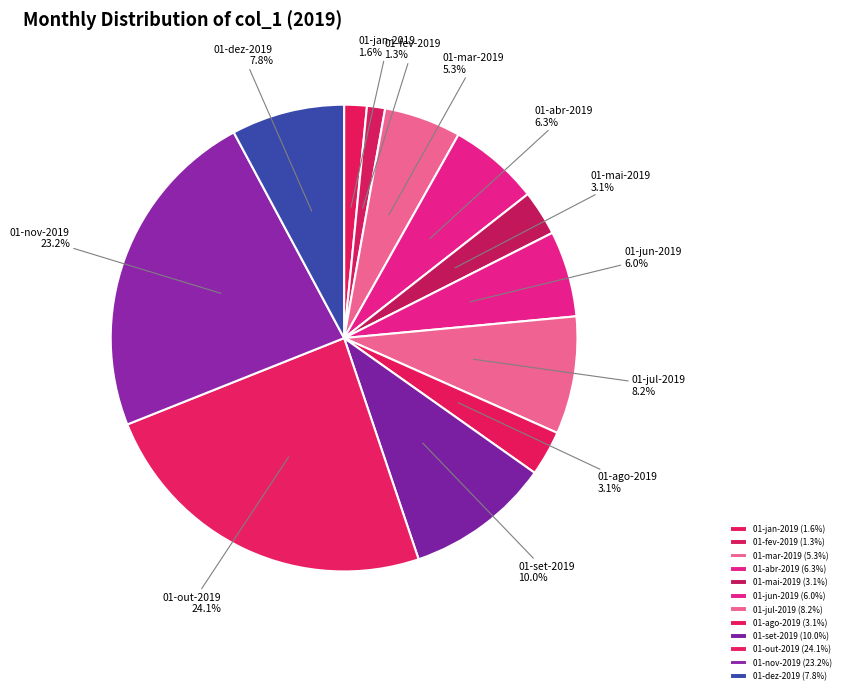

True or false: 01-mar-2019 accounts for 5% of the total.

True